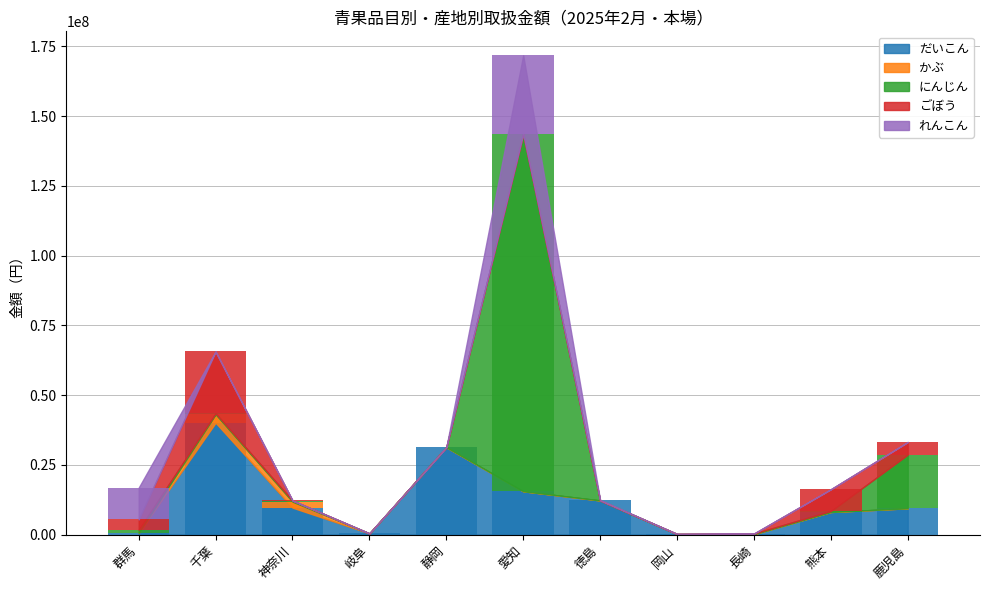

Reading left to right, transcribe all the data shown in this chart.

だいこん: 571104	40086754	9647469	423619	31299048	15520896	12232107	184140	138024	8092253	9416120
かぶ: 38016	3012575	2138068	0	0	0	0	0	0	0	0
にんじん: 1114052	360025	393764	0	0	128010114	0	0	218592	352782	19207950
ごぼう: 3730212	22157258	37160	0	0	0	0	52811	0	7793755	4550715
れんこん: 11375694	0	0	0	0	28252239	162000	0	0	0	0